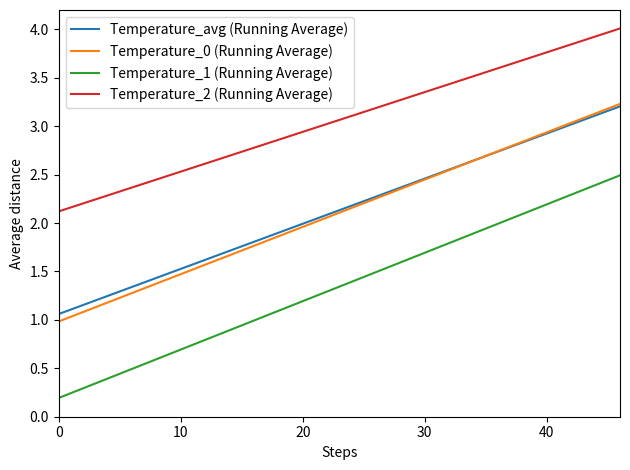

Which series has the largest total across all categories?

Temperature_2 (Running Average)